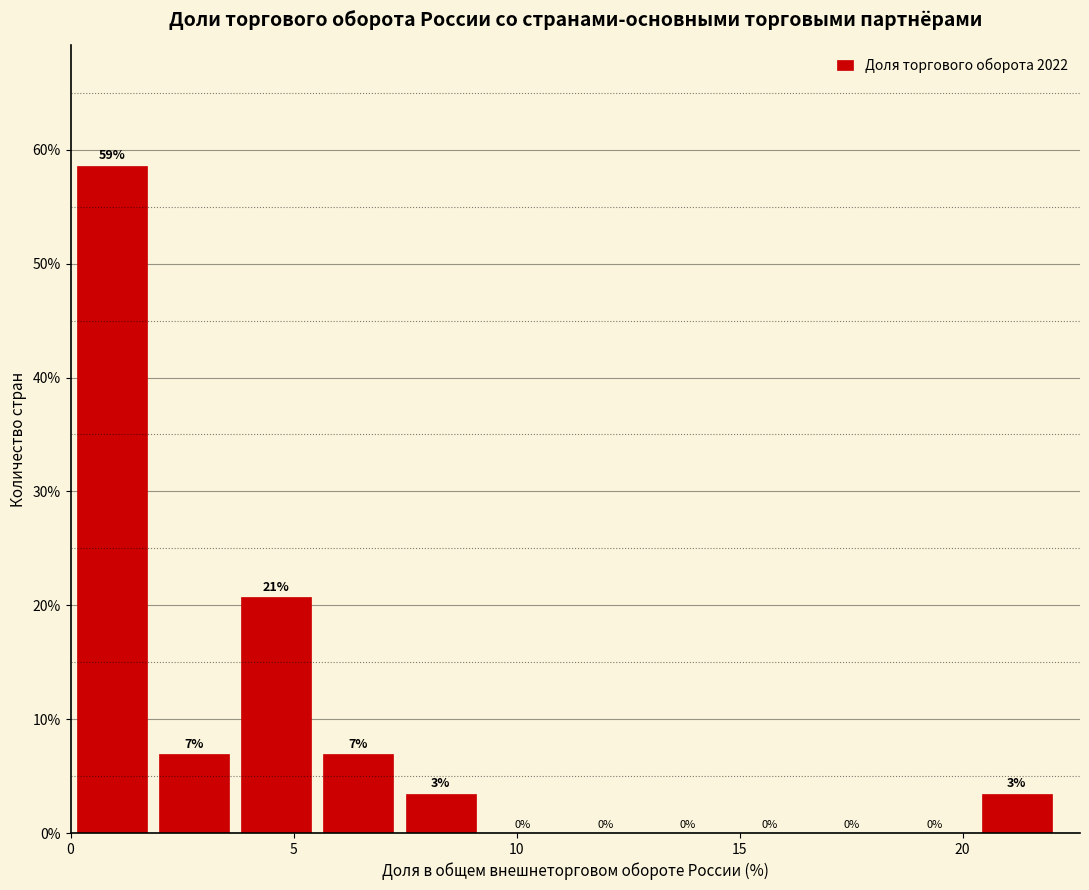

Read against the x-axis, roughly where is the centre of the tallest bar?

1.0